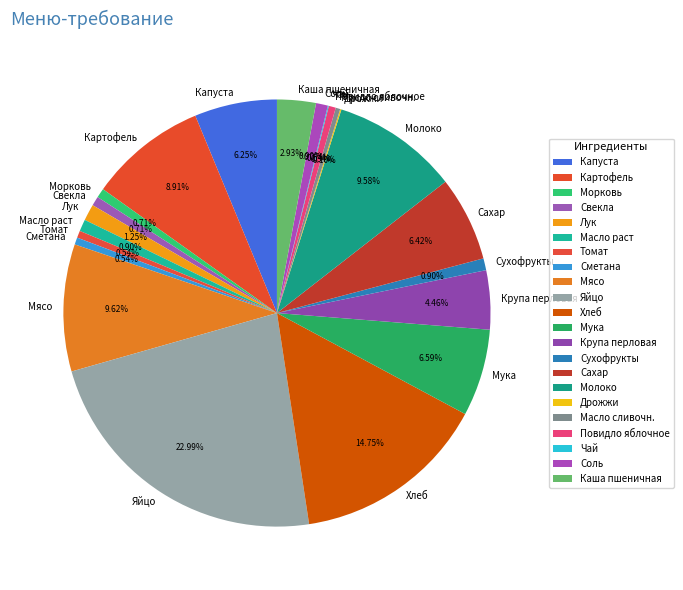

Is it true that Сметана is 11% of the pie?

False